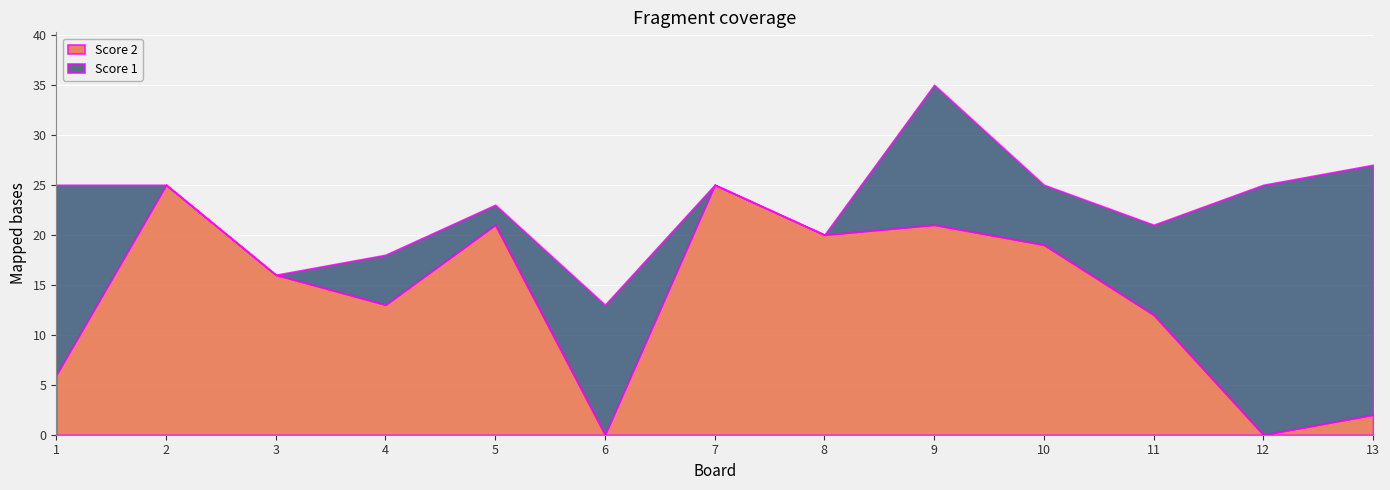

Rank the categories by Score 2 value from lowest to highest.

6, 12, 13, 1, 11, 4, 3, 10, 8, 5, 9, 2, 7